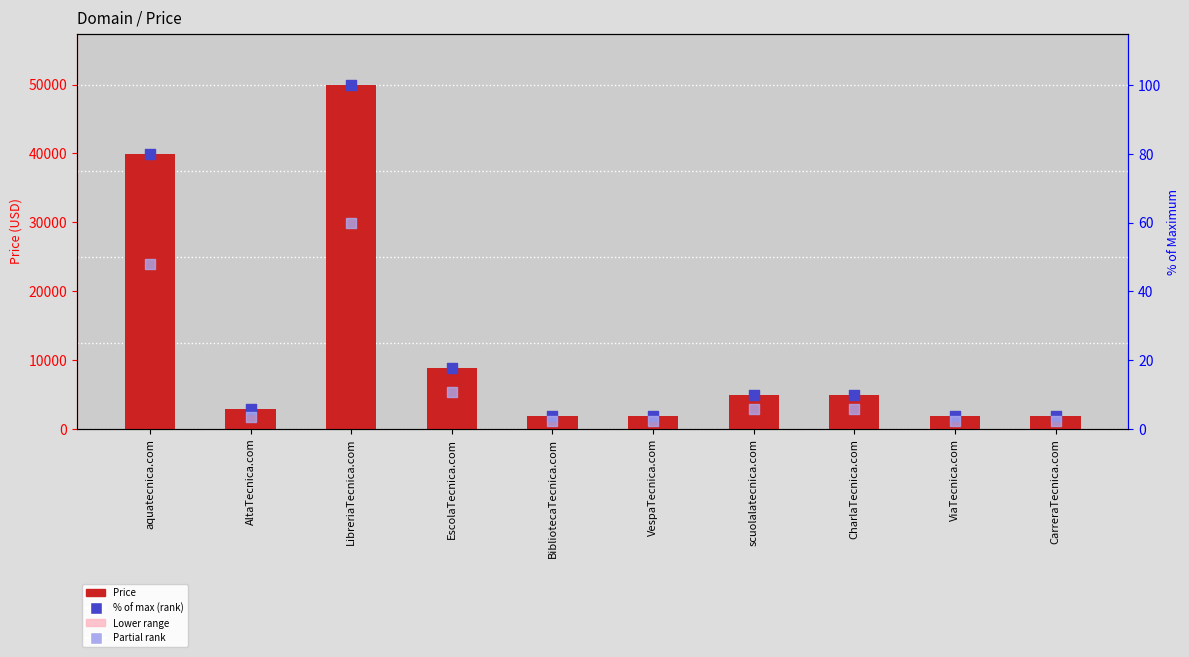

Which series has the largest total across all categories?

Price